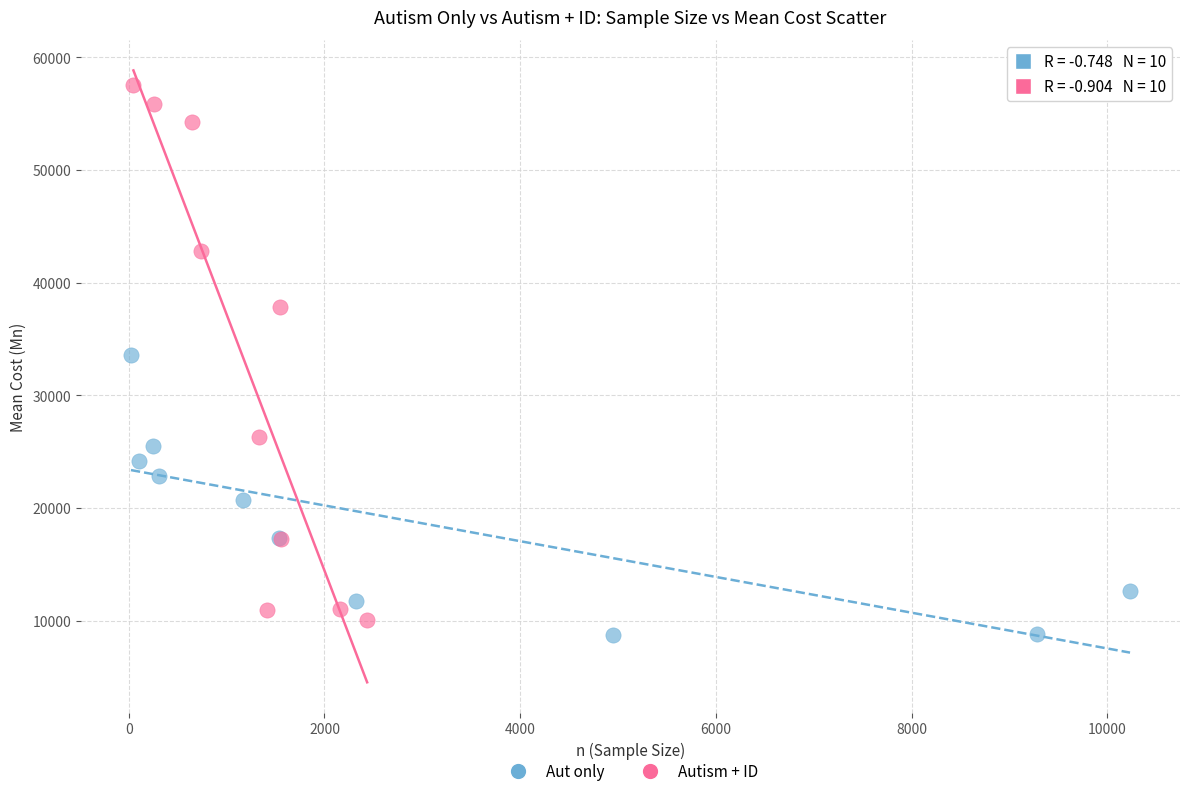

Which series reaches the maximum Y coordinate?

Autism + ID